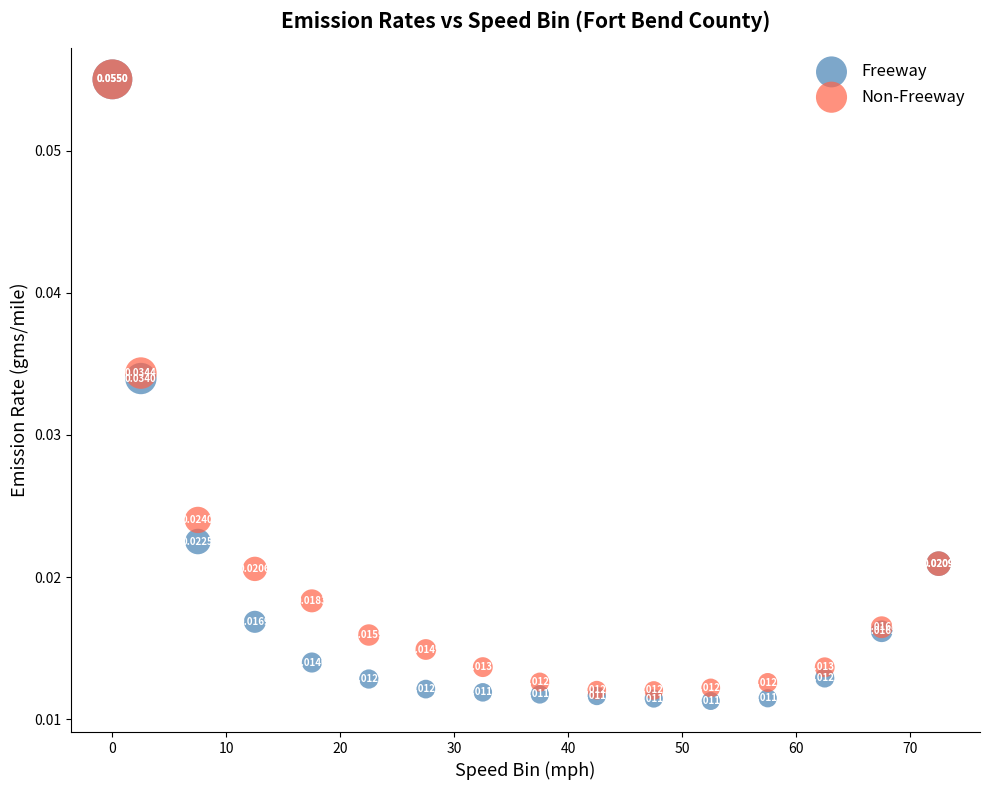

Which series has the widest spread of Y values?

Freeway